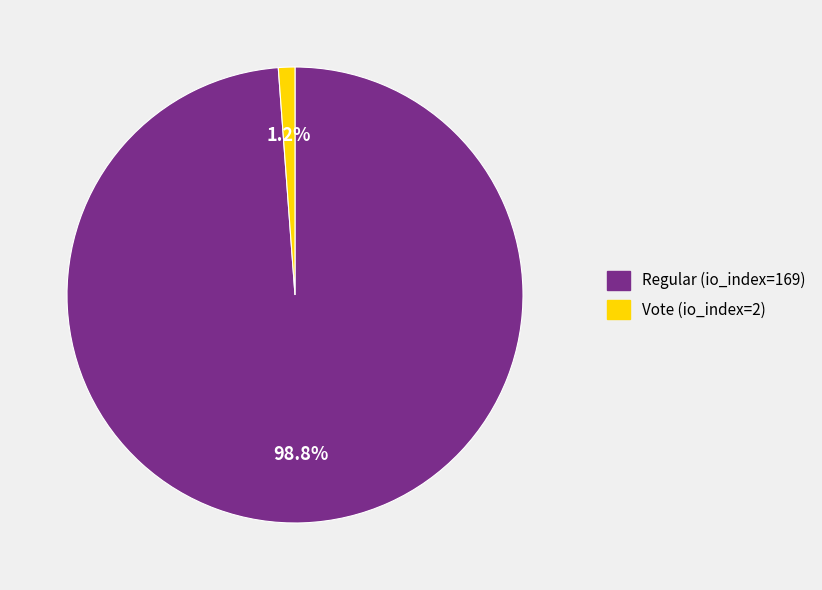

What is the largest slice in the pie chart?

Regular (io_index=169)